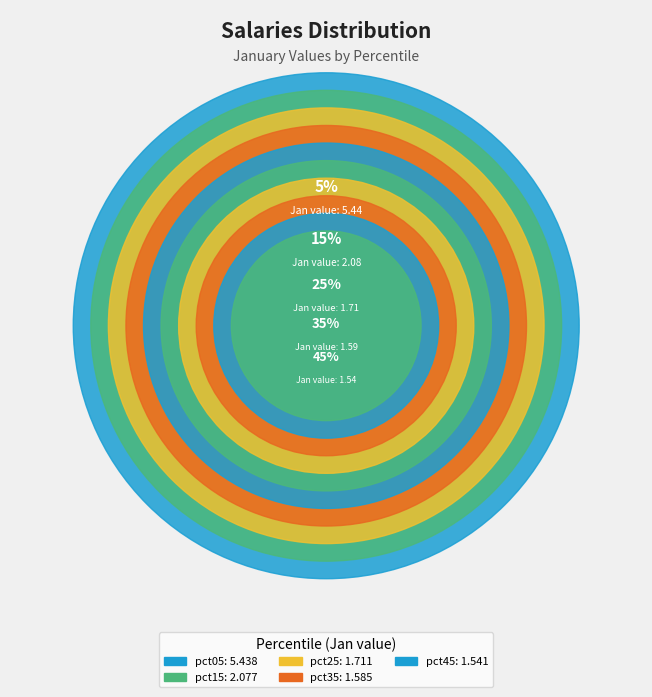

Is pct05 the majority of the pie?

No